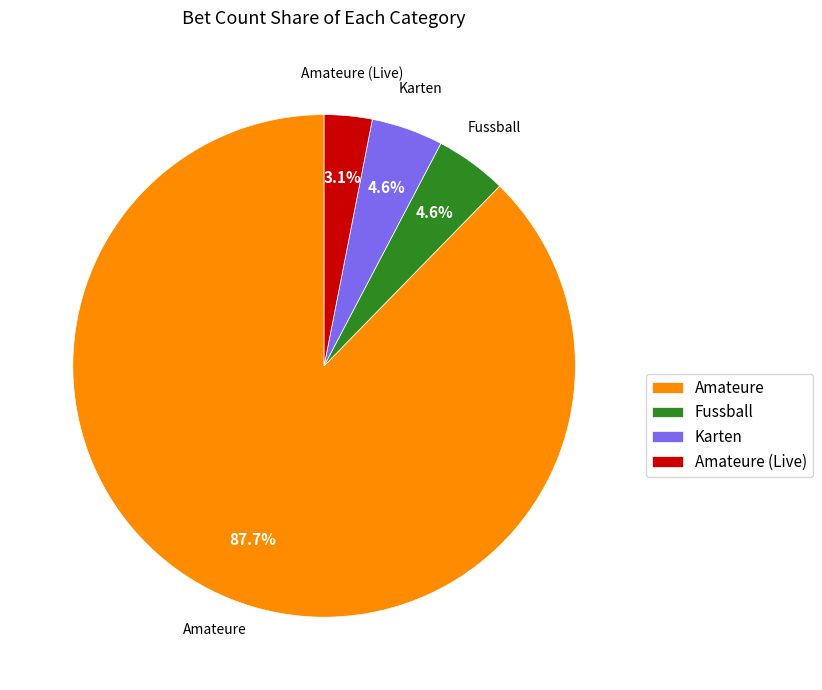

What percentage is the Fussball slice, to the nearest percent?

5%